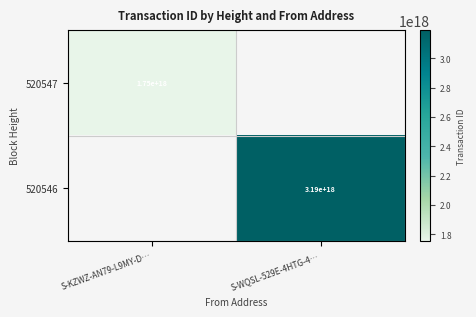

The value of 520547 at S-KZWZ-AN79-L9MY-D… is 3000065082623680512. True or false?

False